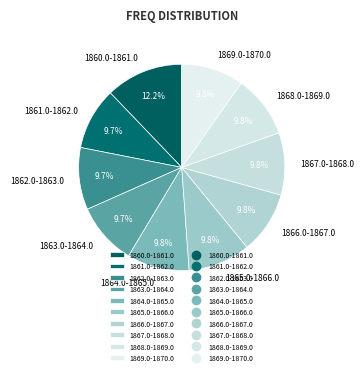

Is there a majority slice in this chart?

No